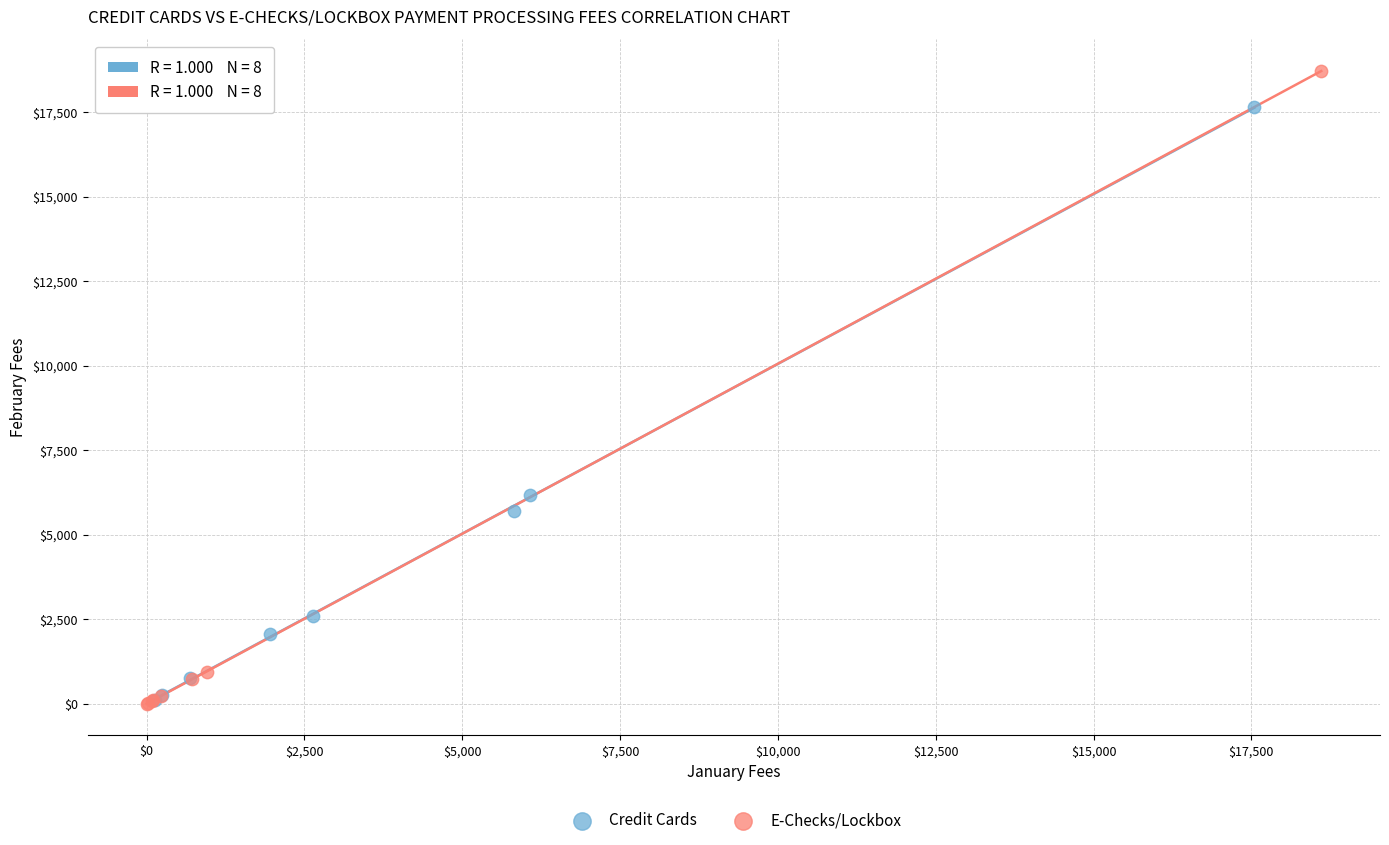

Which series has the widest spread of Y values?

E-Checks/Lockbox